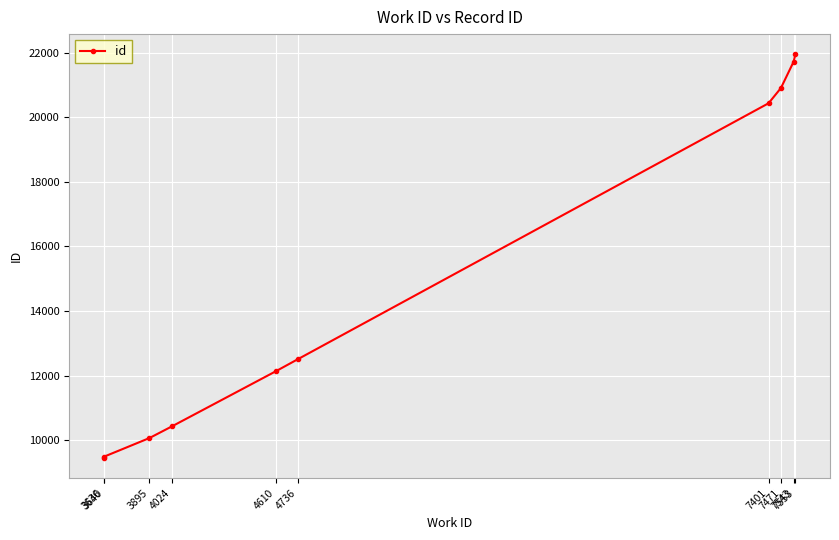

True or false: the data has more than 2 interior local peaks.

False